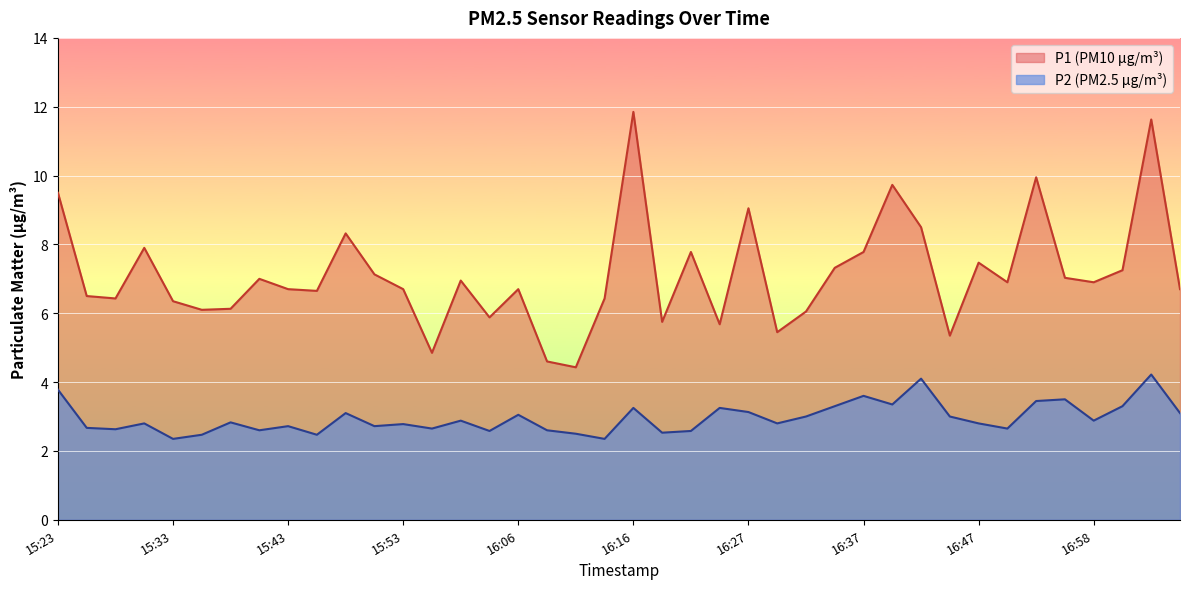

Is it true that P2 equals 5.1 at 16:40?

False